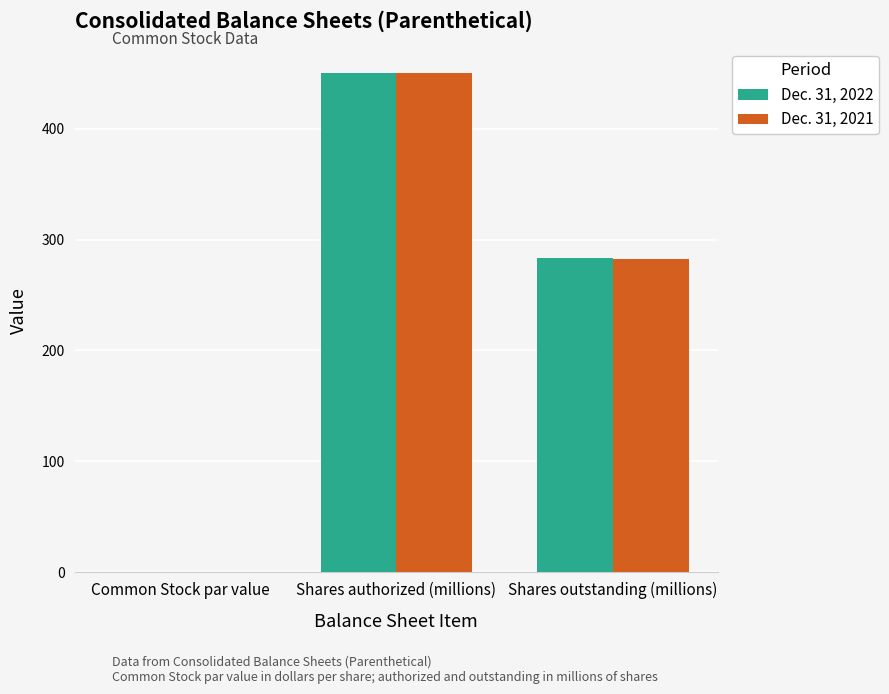

True or false: Dec. 31, 2022 has a value of 297 at Common Stock par value.

False